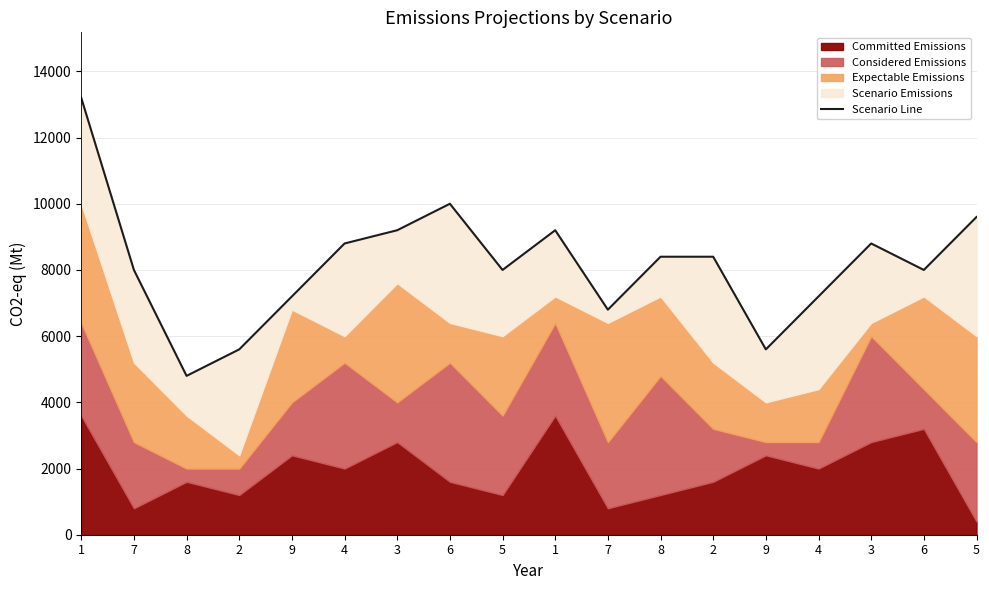

Does the chart have visible grid lines?

Yes